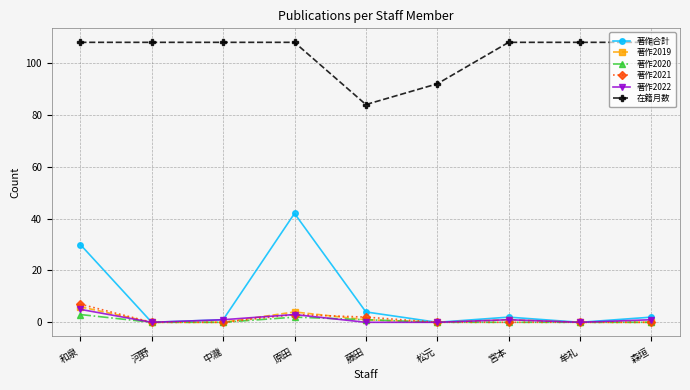

What are all the series names shown in the legend?

著作合計, 著作2019, 著作2020, 著作2021, 著作2022, 在籍月数